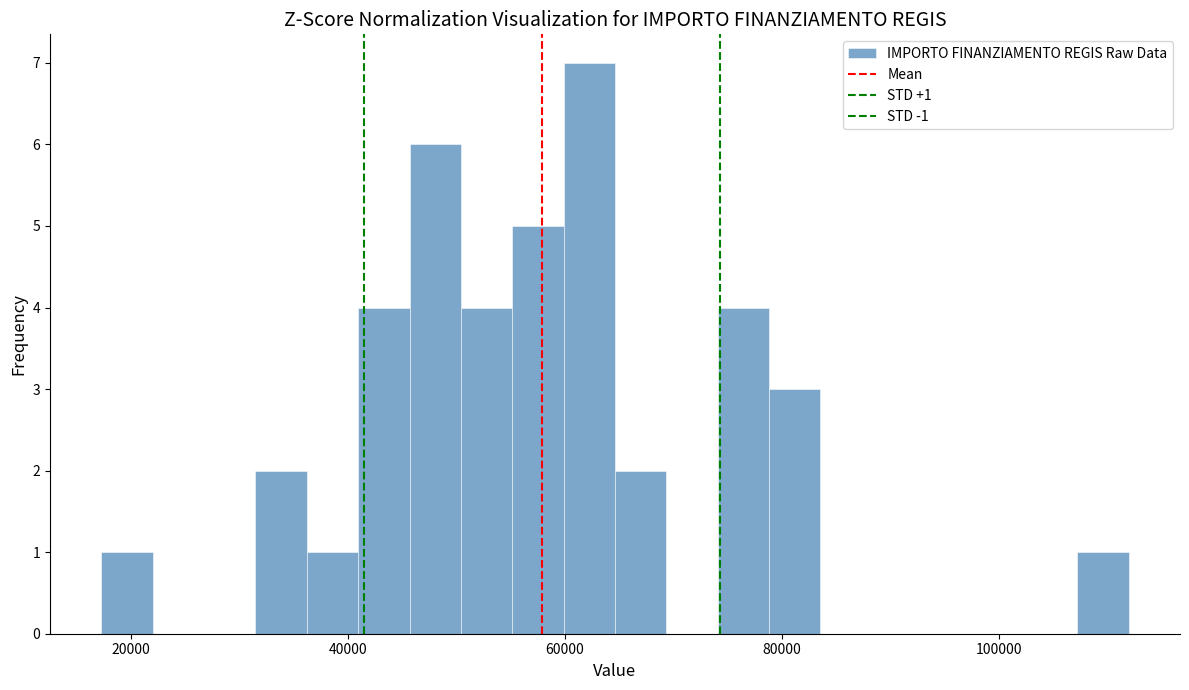

Around what value on the x-axis is the tallest bar? Give the approximate position of its centre, as read against the axis.

62000